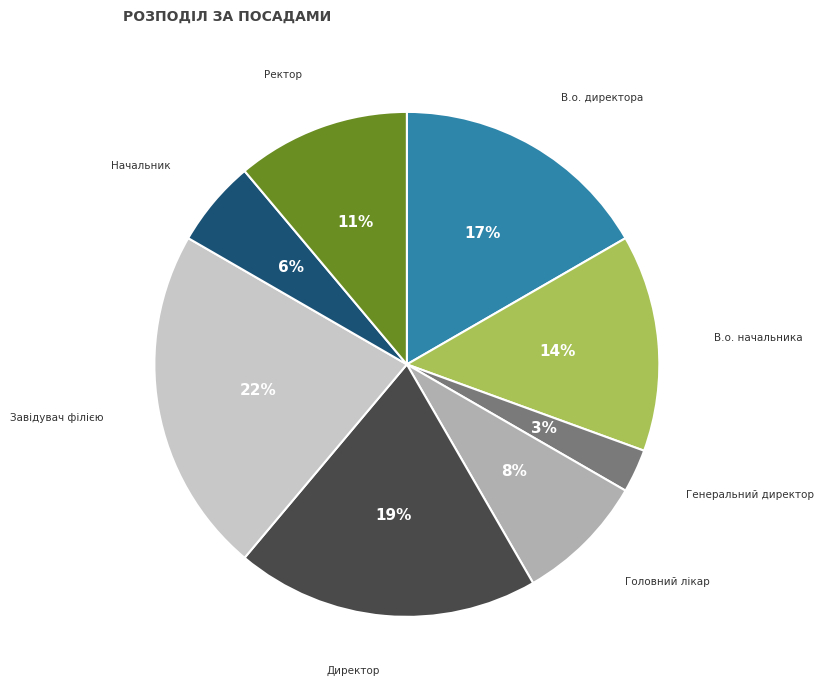

Approximately how many times larger is the value at В.о. директора compared to Директор?

0.9